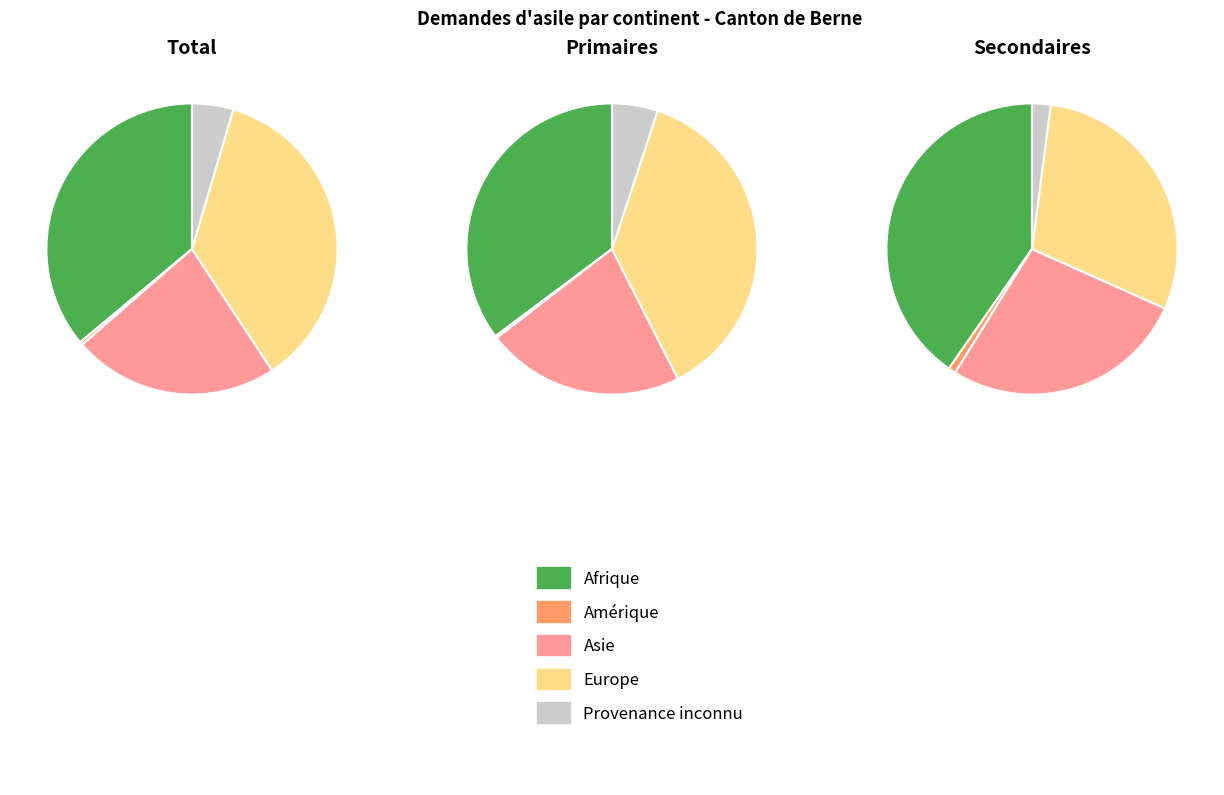

The Europe slice represents 36% of the pie. True or false?

True